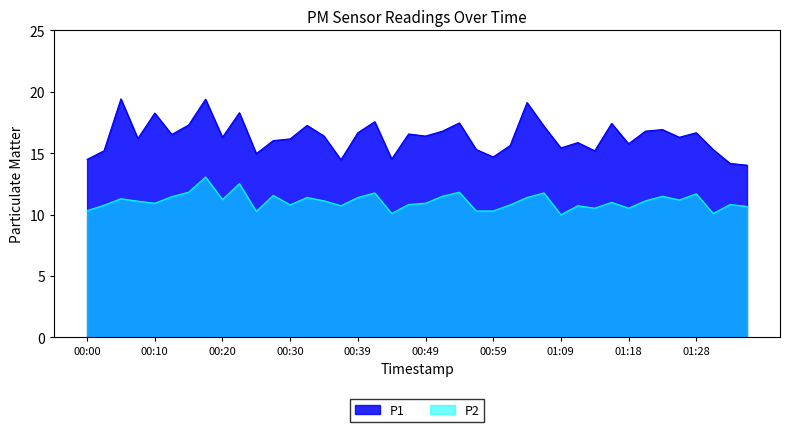

What value does the P1 series have at 01:01?

15.6